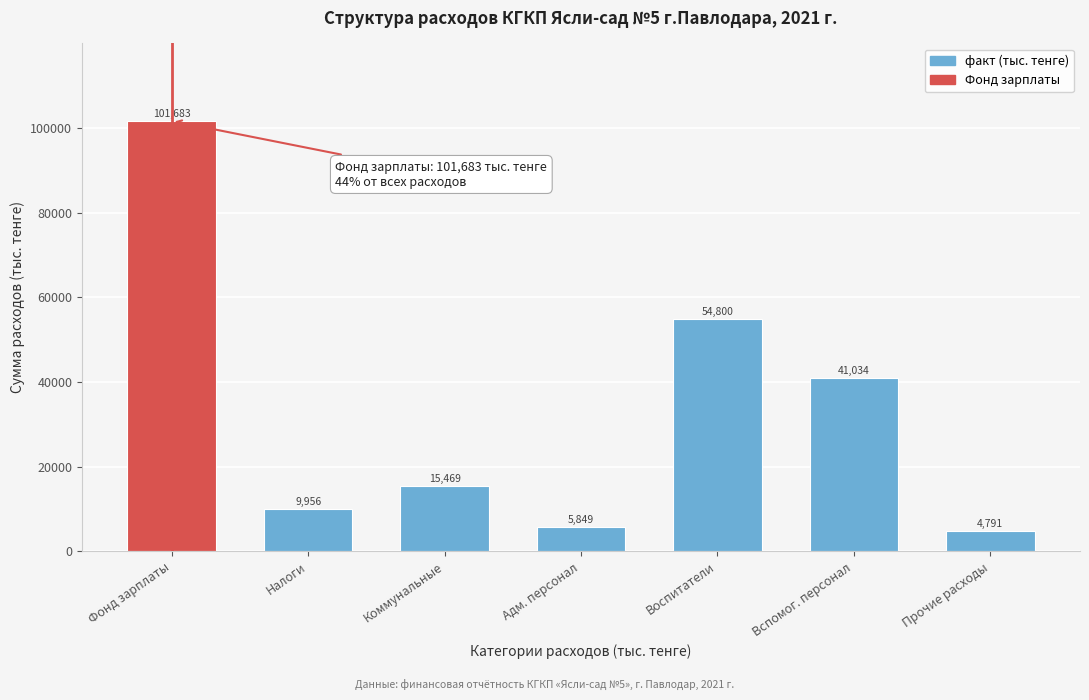

Reading right to left, extract all data points from this chart.

Прочие расходы=4791	Вспомог. персонал=41034	Воспитатели=54800	Адм. персонал=5849	Коммунальные=15469	Налоги=9956	Фонд зарплаты=101683